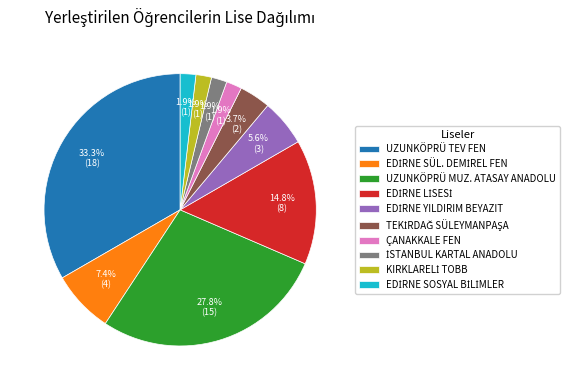

What is the largest slice in the pie chart?

UZUNKÖPRÜ TEV FEN